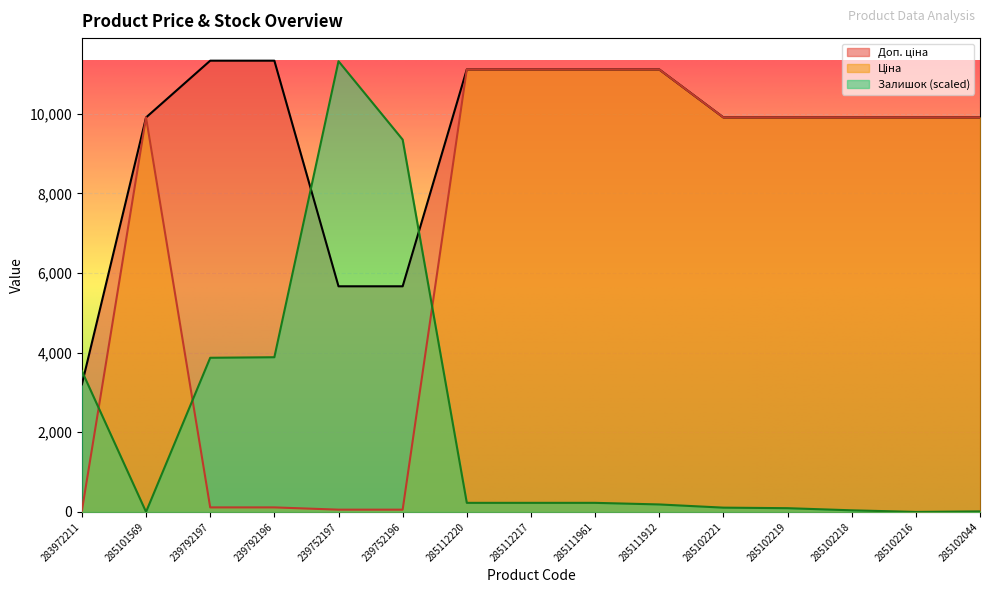

Reading left to right, transcribe all the data shown in this chart.

Ціна: 283972211=32.0	285101569=9908.5	239792197=113.3	239792196=113.3	239752197=56.7	239752196=56.7	285112220=11113.6	285112217=11113.6	285111961=11113.6	285111912=11113.6	285102221=9908.5	285102219=9908.5	285102218=9908.5	285102216=9908.5	285102044=9908.5
Доп. ціна: 283972211=3205.0	285101569=9908.5	239792197=11334.0	239792196=11334.0	239752197=5667.0	239752196=5667.0	285112220=11113.6	285112217=11113.6	285111961=11113.6	285111912=11113.6	285102221=9908.5	285102219=9908.5	285102218=9908.5	285102216=9908.5	285102044=9908.5
Залишок: 283972211=3536.9	285101569=0.0	239792197=3871.8	239792196=3885.2	239752197=11320.6	239752196=9351.2	285112220=227.8	285112217=227.8	285111961=227.8	285111912=187.6	285102221=107.2	285102219=93.8	285102218=40.2	285102216=0.0	285102044=13.4